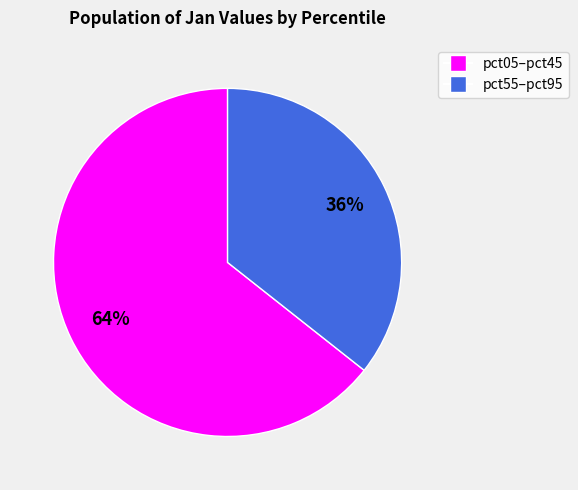

To the nearest percent, what is the average slice percentage?

50%